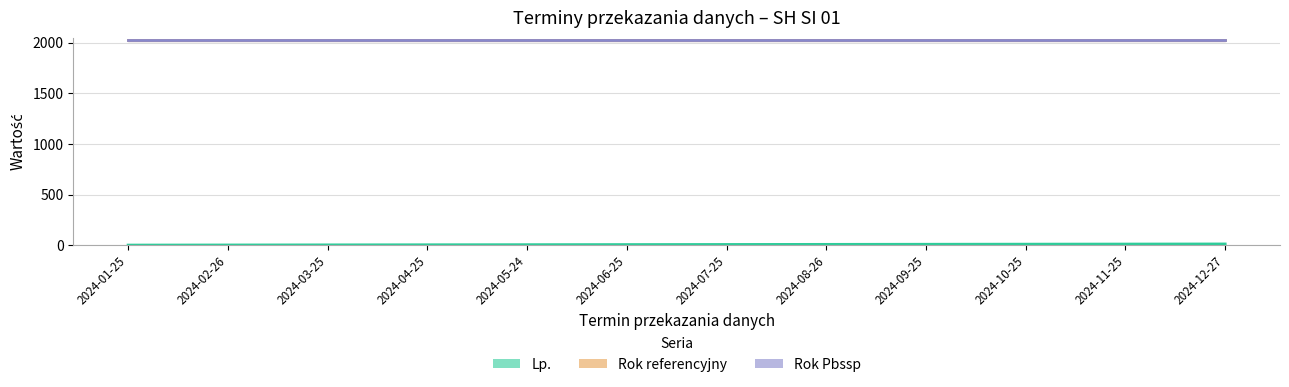

What is the difference between the second highest and second lowest values in the Lp. series?

9